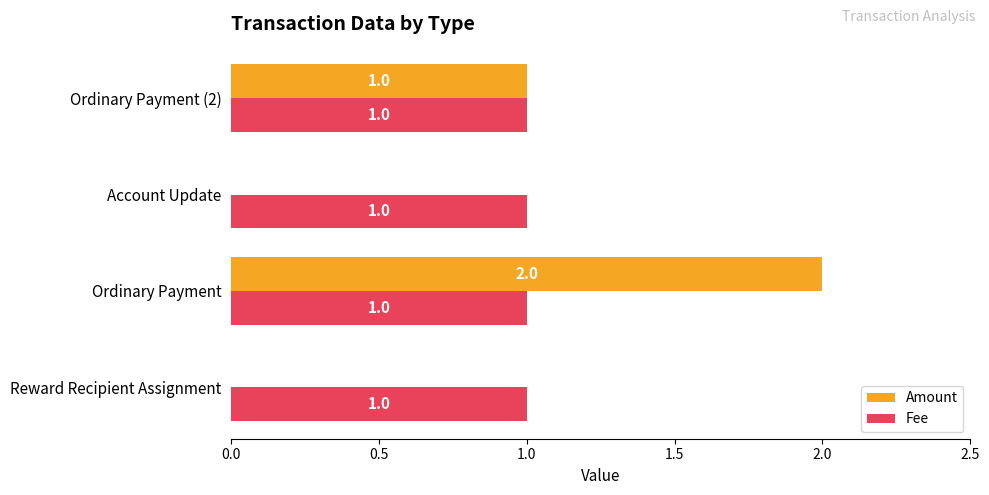

The Fee series shows 1 at Reward Recipient Assignment. True or false?

True